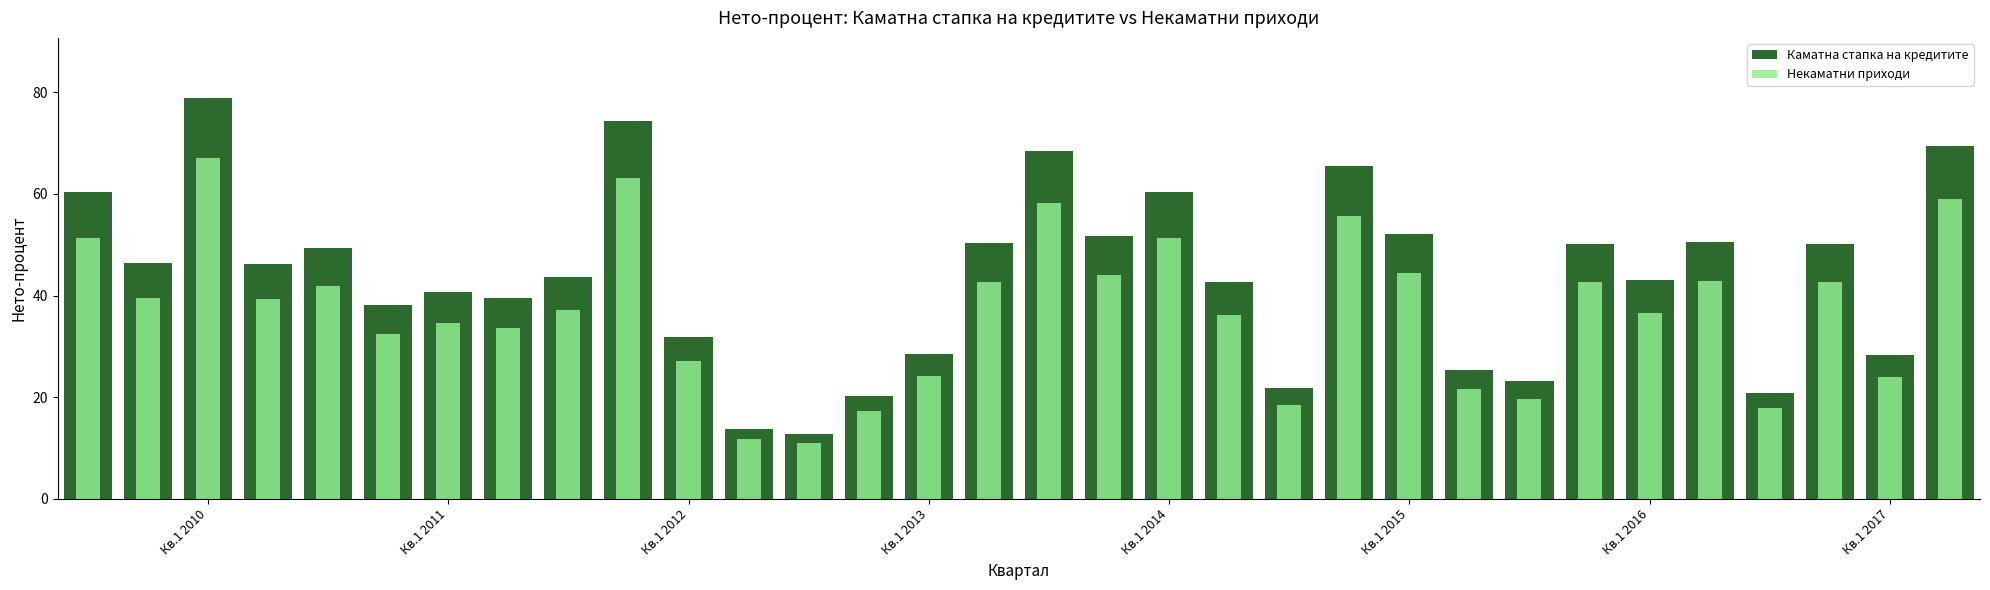

Is the value of Некаматни приходи at Кв.1 2013 greater than the value of Каматна стапка на кредитите at 9?

No